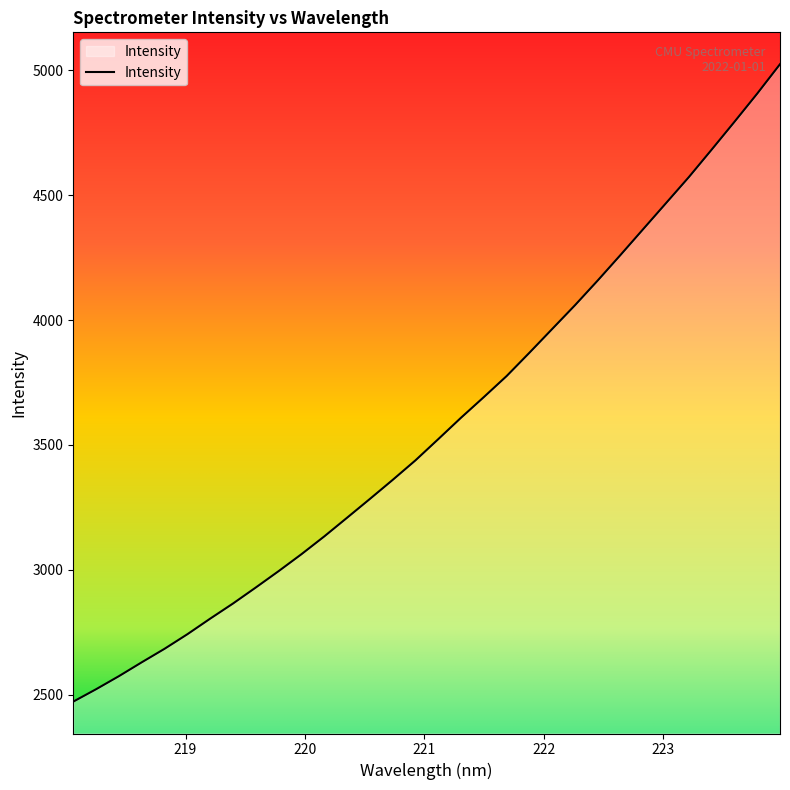

Does the chart have visible grid lines?

No